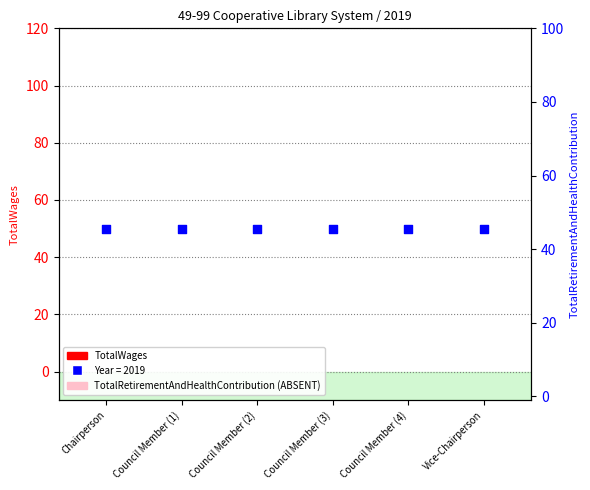

At which category is the sum across all series the highest?

Chairperson